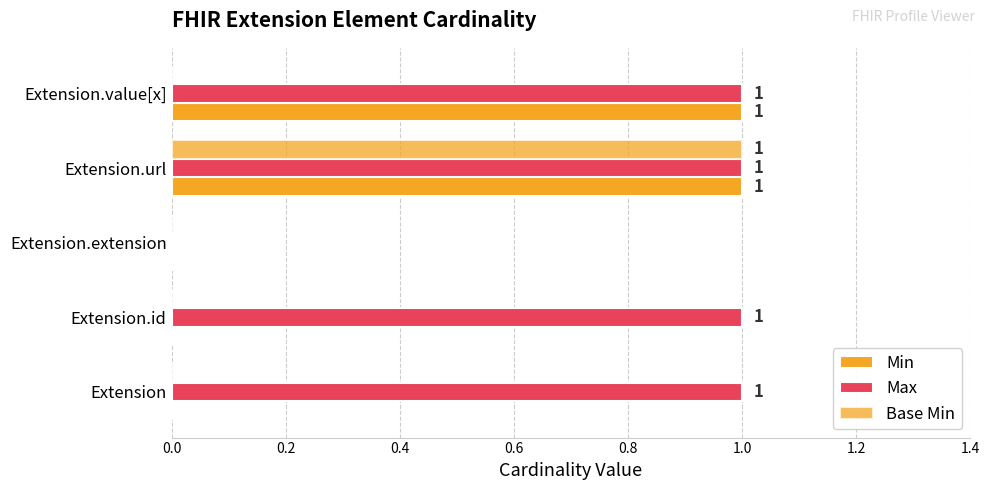

How many series are shown in this chart?

3